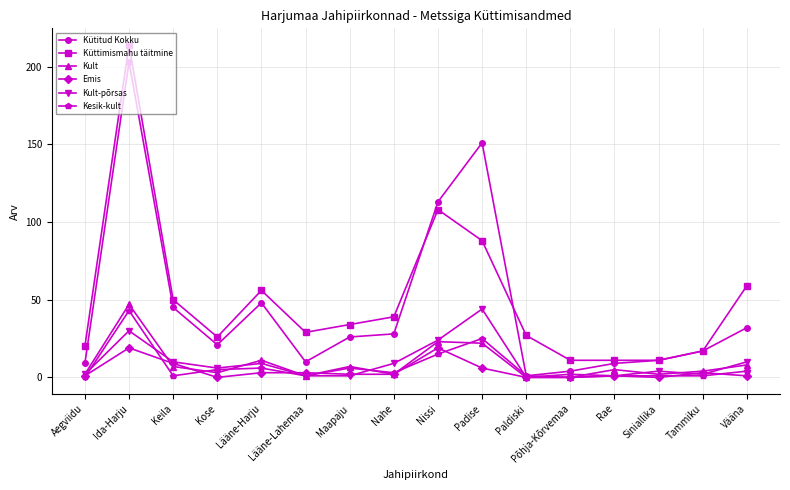

Where is the first local maximum for Kesik-kult?

Ida-Harju